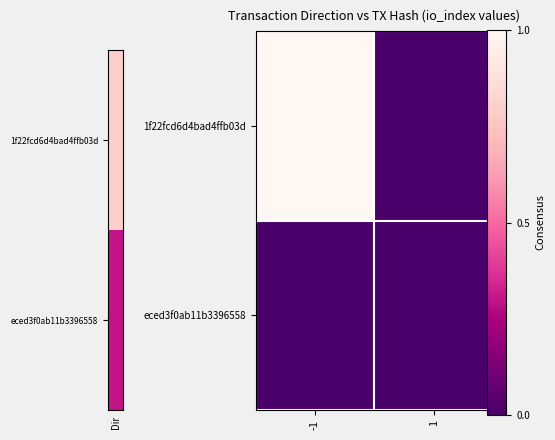

Reading left to right, extract all data points from this chart.

1f22fcd6d4bad4ffb03d: -1=1	1=0
eced3f0ab11b3396558: -1=0	1=0